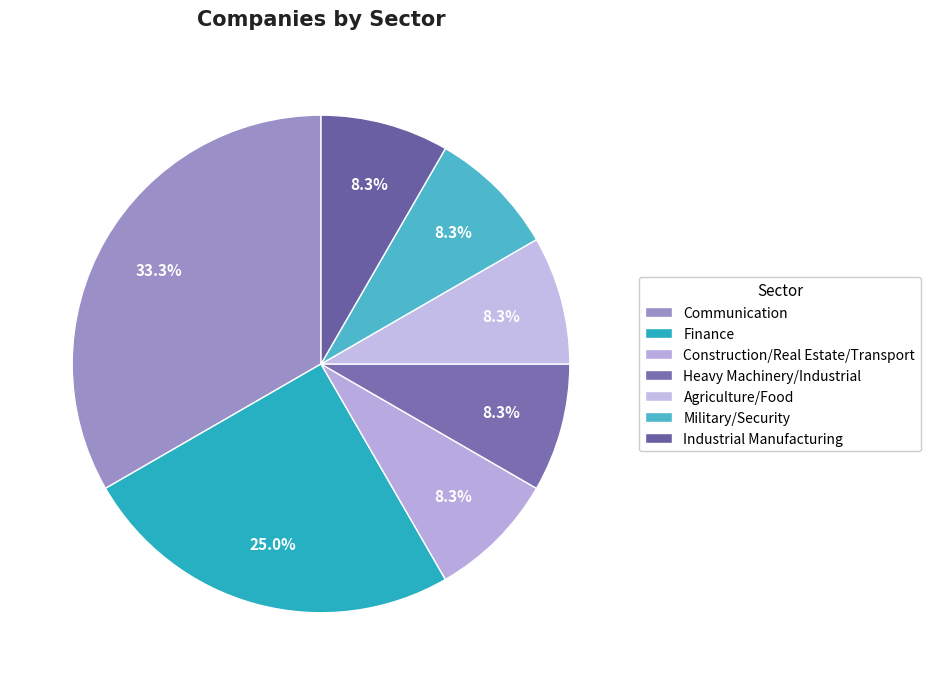

The Agriculture/Food slice represents 1% of the pie. True or false?

False